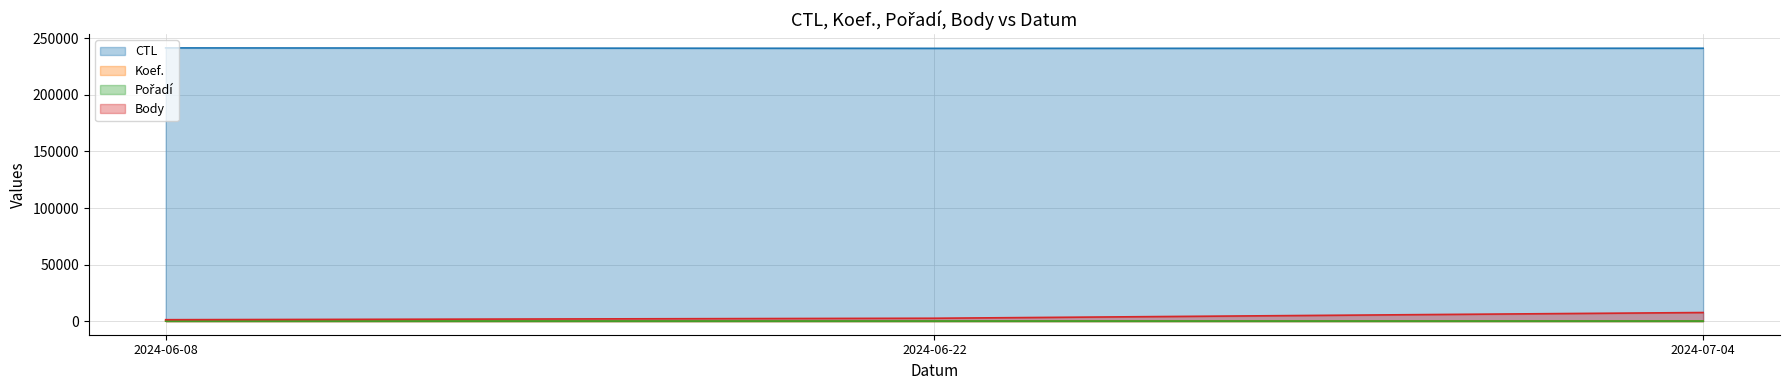

Which series has the largest total across all categories?

CTL